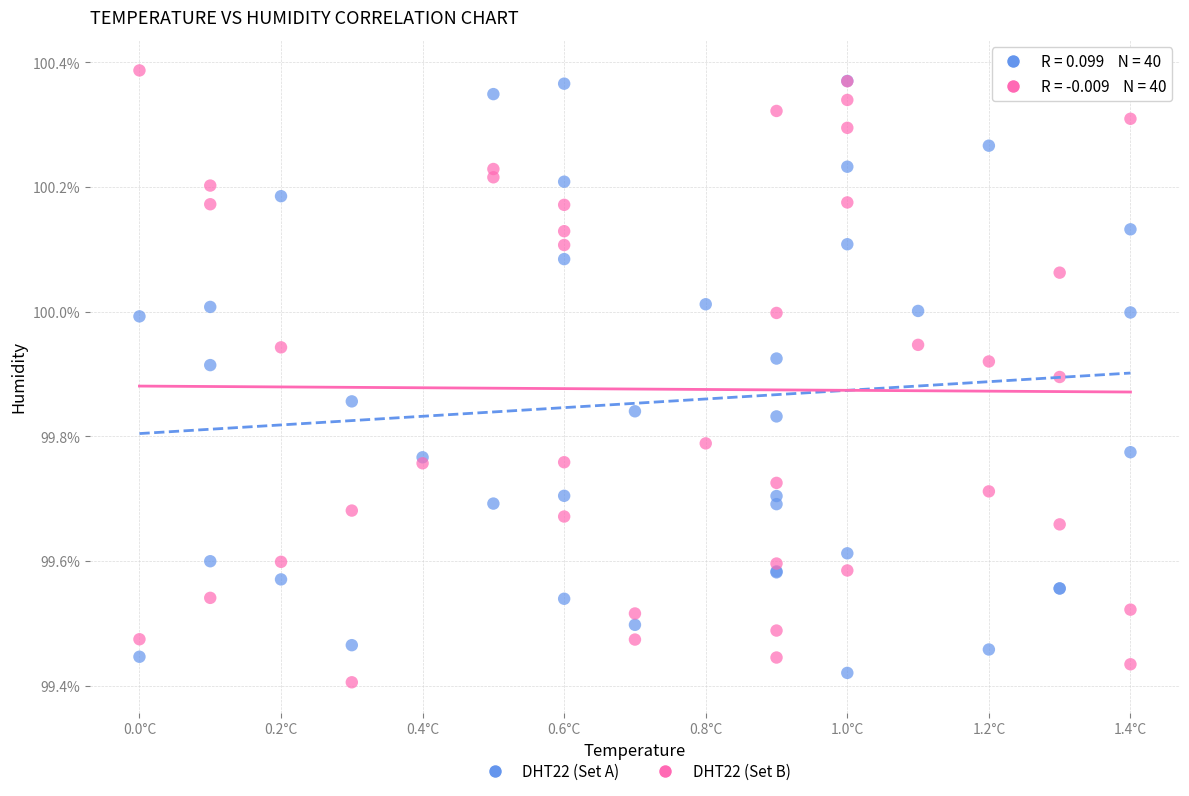

Which series contains the lowest Y value?

DHT22 (Set B)